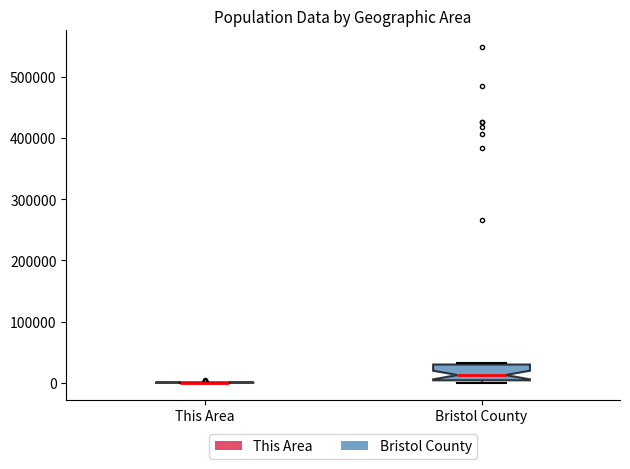

Reading left to right, read every box against the y-axis: the position of its median line, the range the box covers, and the ends of its whiskers. The values are not printed on the chart, so give them approximately, as read against the axis.

This Area: box collapsed to a line at 0, whiskers 0 to 0
Bristol County: median 10000, box 0 to 30000, whiskers 0 (just below the box's lower edge) to 30000 (just above the box's upper edge)